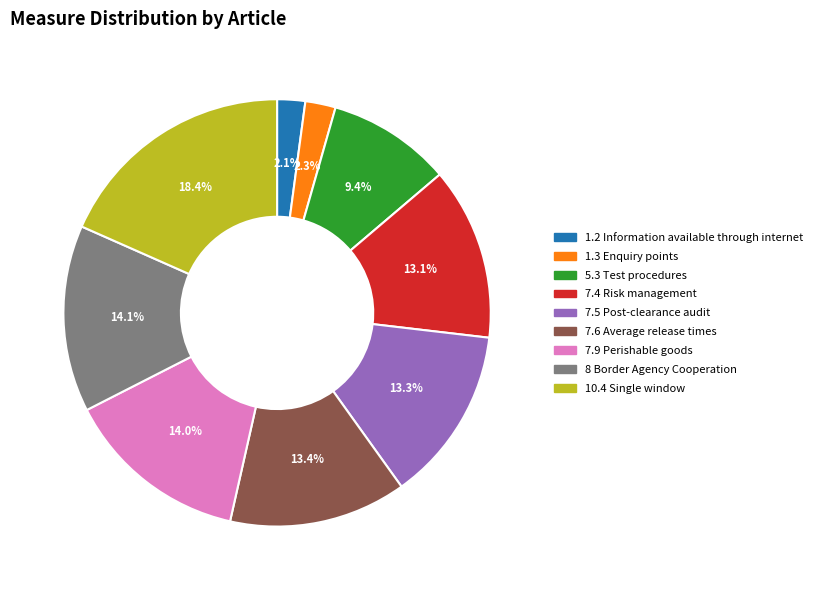

Combined, do 8 Border Agency Cooperation and 7.5 Post-clearance audit account for over 50%?

No